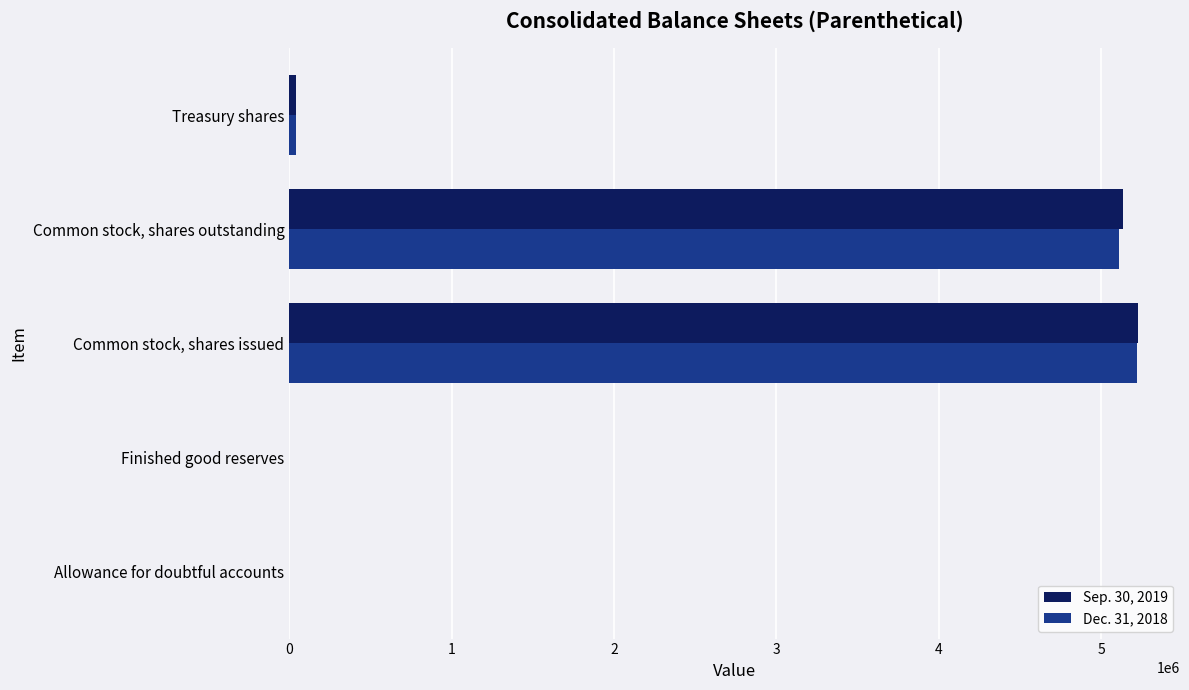

Is it true that Sep. 30, 2019 equals 1852891 at Common stock, shares outstanding?

False